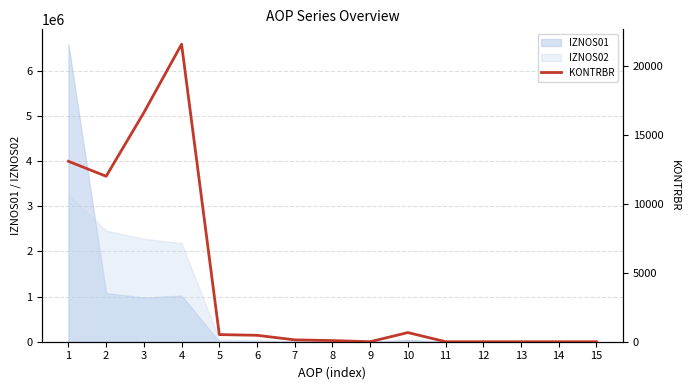

What is the value of the 8th point from the left?

84.2